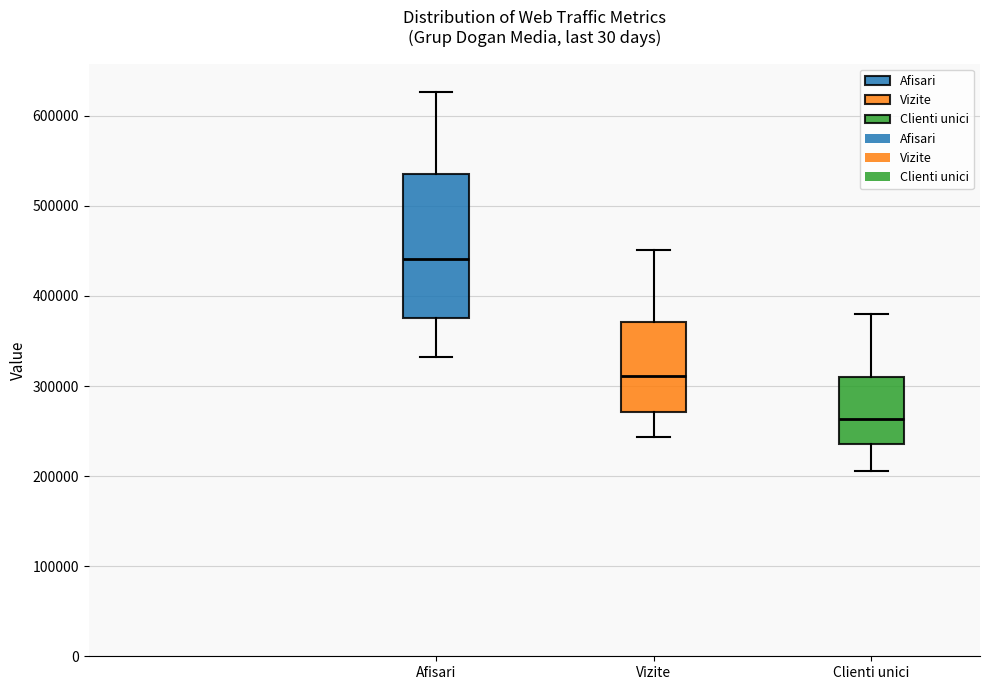

Which box is the tallest, from its lower edge to its upper edge?

Afisari